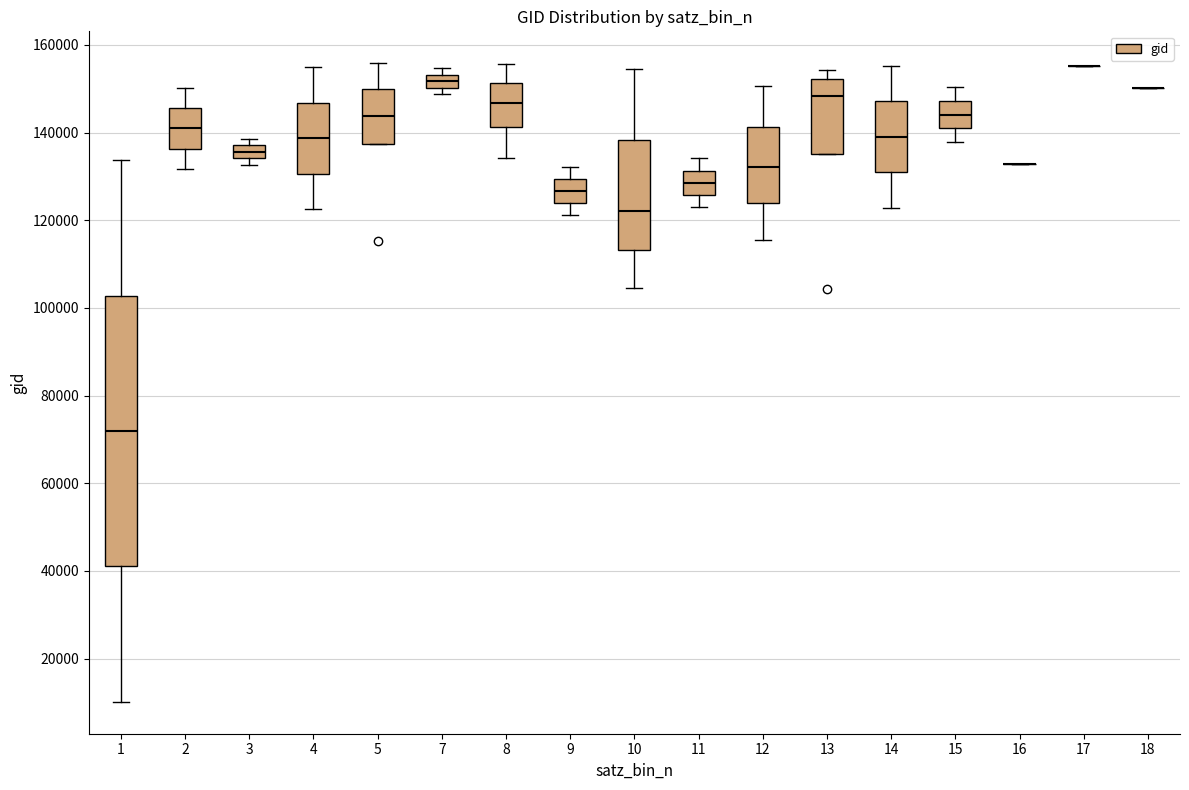

Where is the upper edge of the box at x = 7 on the y-axis? The values are not printed on the chart, so give them approximately, as read against the axis.

154000